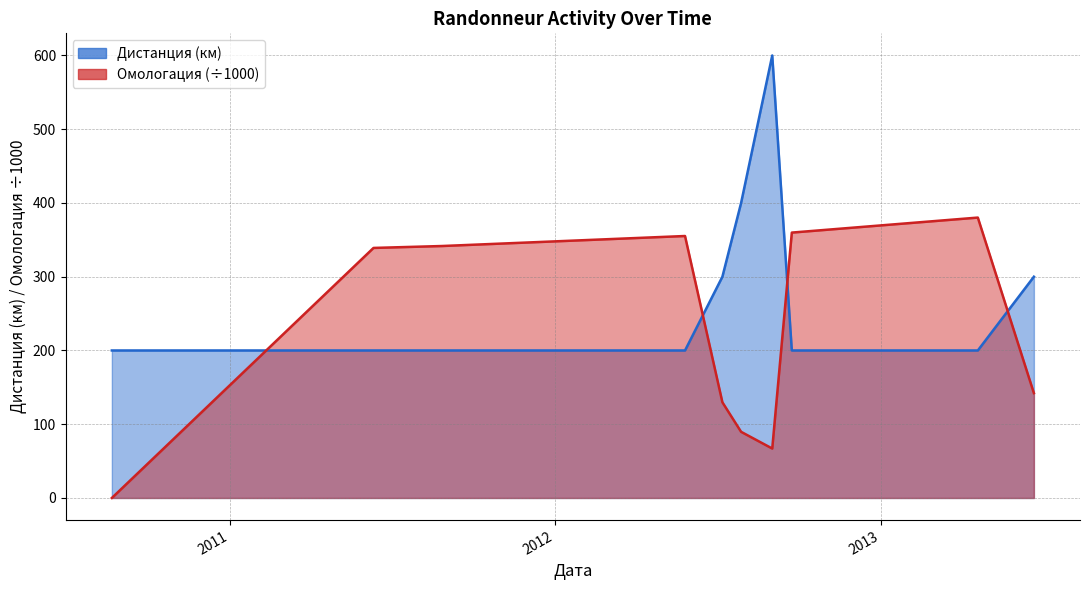

How many Дистанция values are between 200 and 300?

8